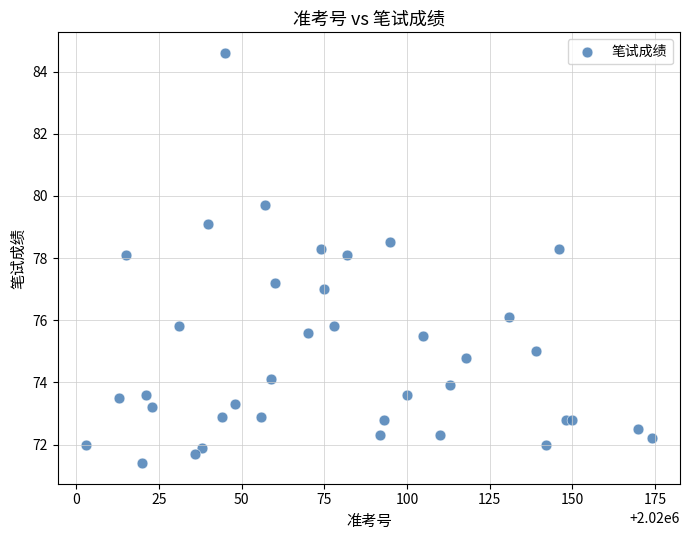

What is the range of Y values (max minus min)?

13.2